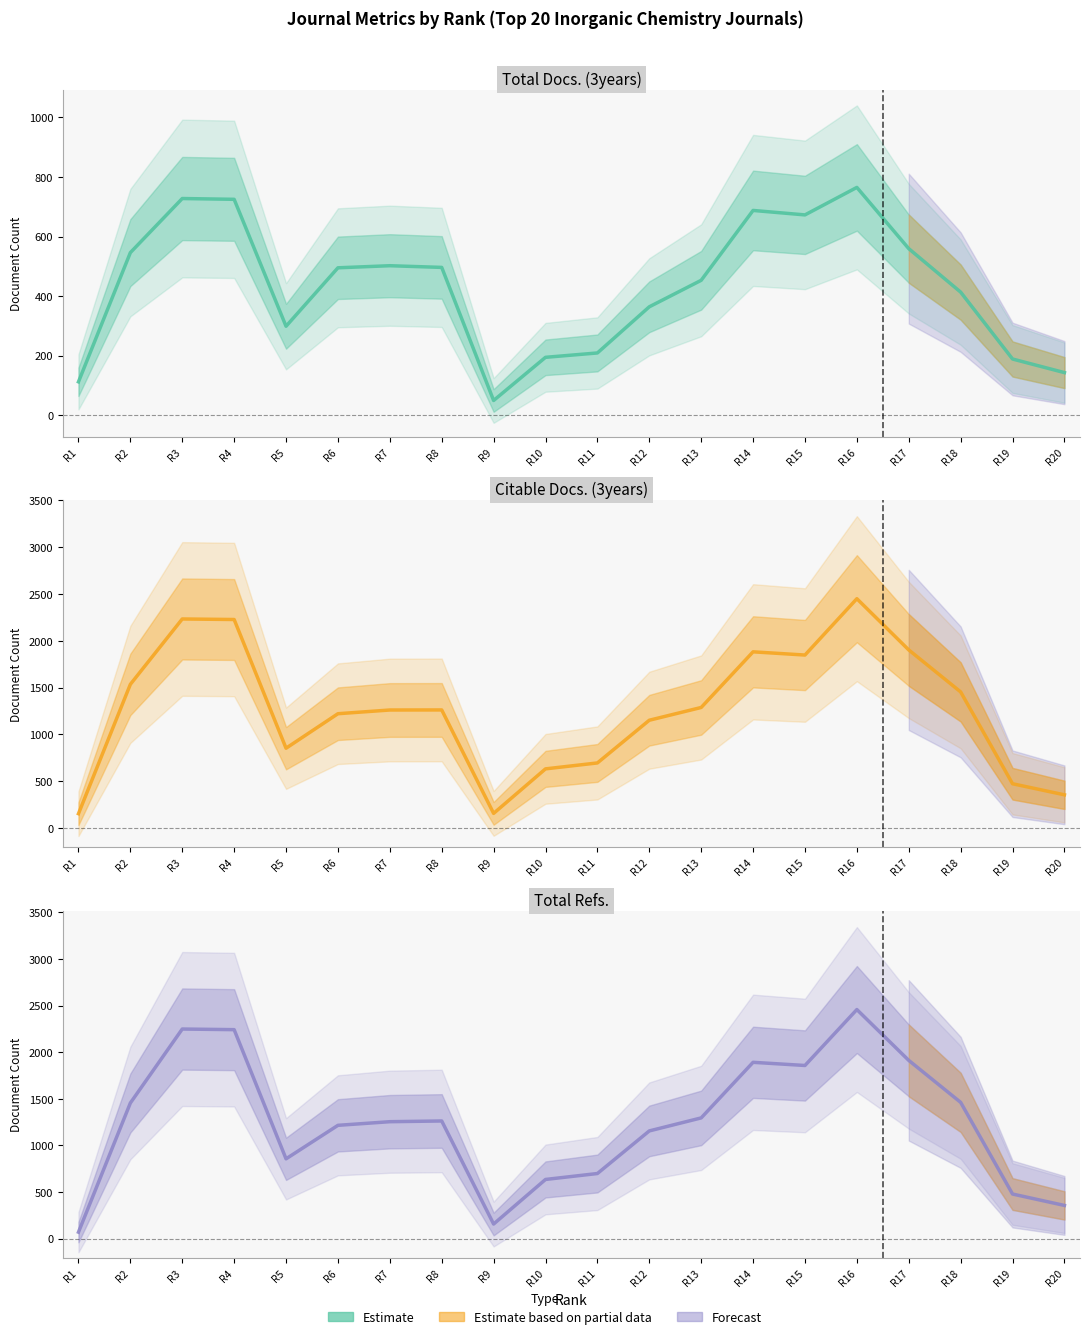

Reading right to left, what are all the values shown in this chart?

Total Docs. (3years): 143.0	188.7	413.3	559.3	765.0	672.7	687.7	453.0	364.0	209.0	194.3	49.3	496.3	502.0	495.0	298.7	725.0	727.7	546.0	112.0
Citable Docs. (3years): 354.0	472.3	1453.7	1902.3	2449.7	1847.7	1882.0	1287.3	1151.0	694.7	631.3	155.7	1261.0	1260.3	1220.7	852.0	2227.3	2233.0	1534.7	152.3
Total Refs.: 356.0	478.3	1461.7	1912.0	2457.3	1857.3	1891.3	1295.0	1155.3	698.3	634.7	156.3	1262.0	1254.3	1215.3	856.0	2241.7	2248.3	1455.0	69.3